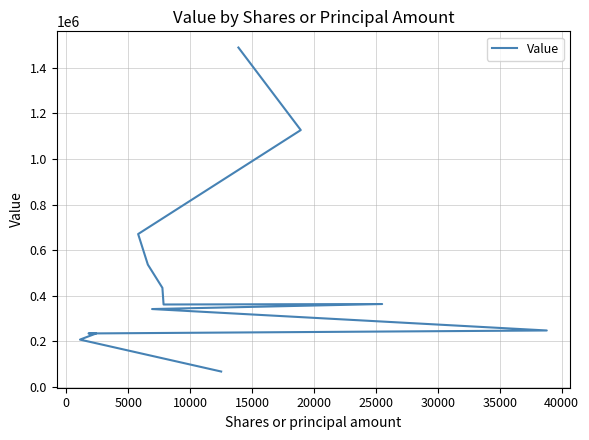

What is the difference between the maximum and second lowest values?

1281000